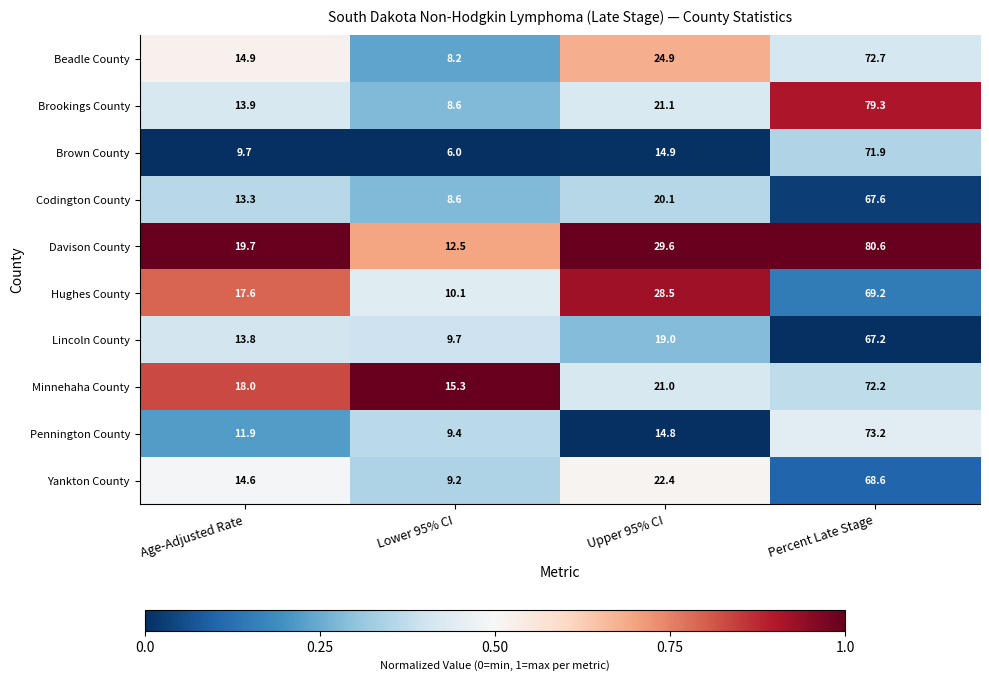

What is the maximum value shown in the chart?

80.6